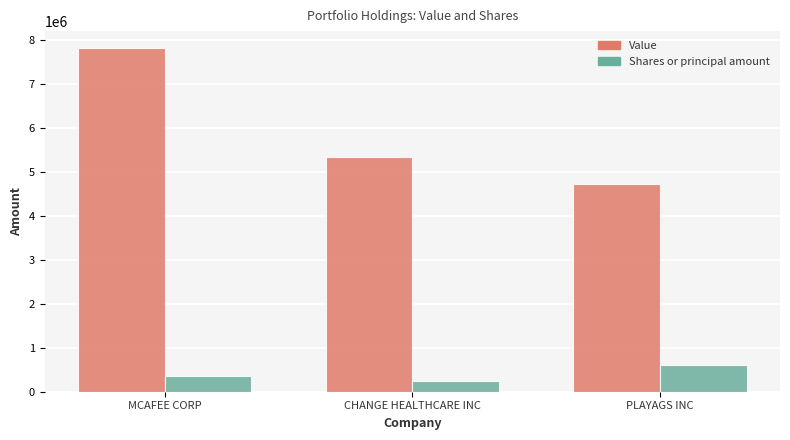

At which label is Shares or principal amount closest to 427500?

MCAFEE CORP